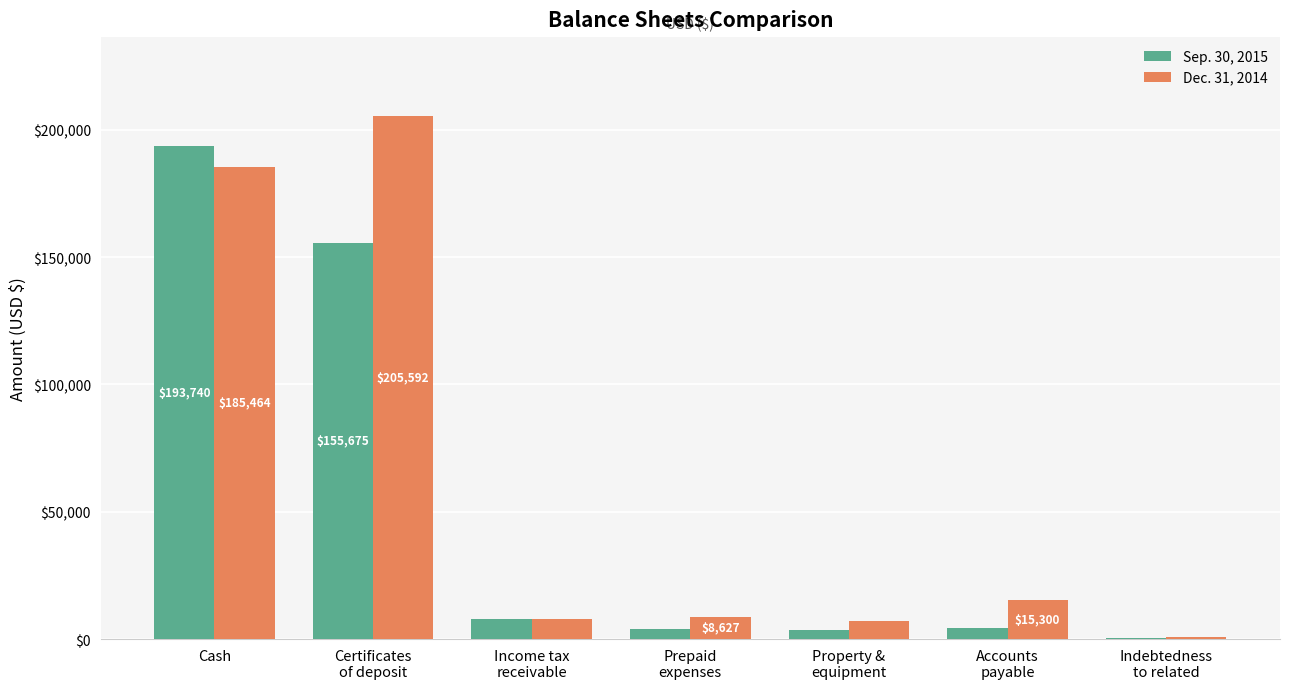

What is the spread (max minus min) of values at Cash?

8276